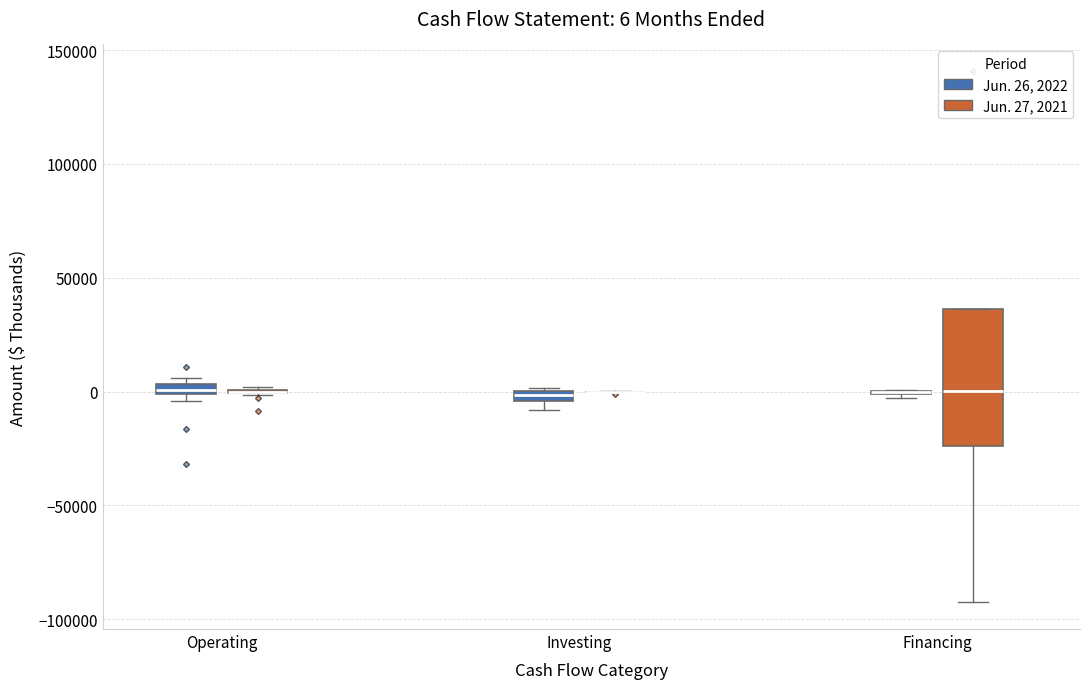

Which box is the tallest, from its lower edge to its upper edge?

Financing (Jun. 27, 2021)